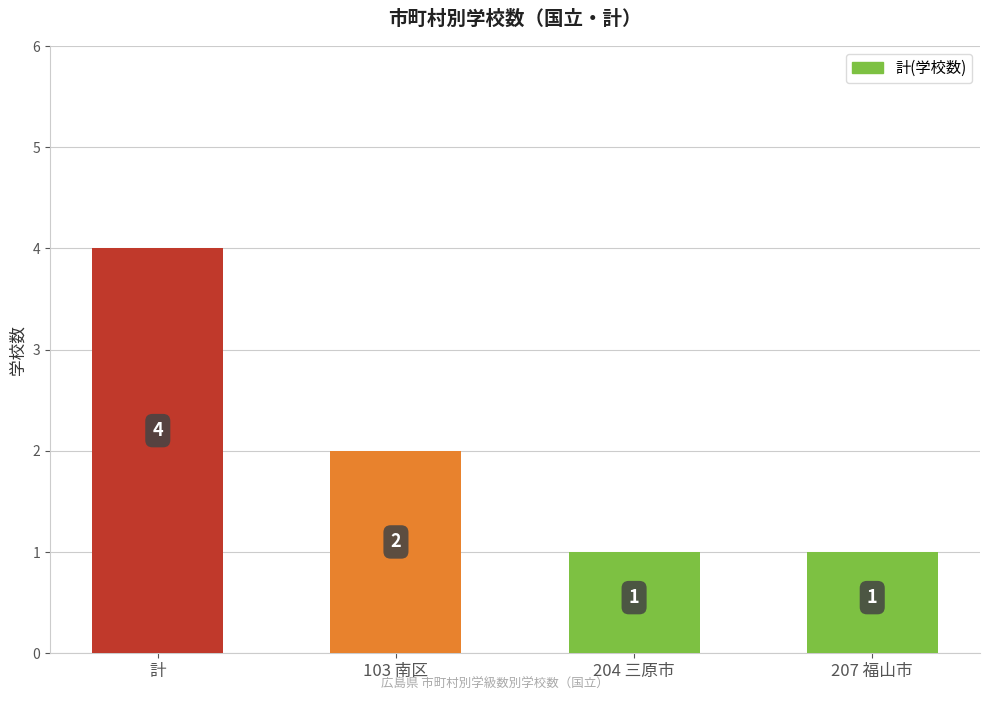

At which category does the chart reach its peak across all series?

計